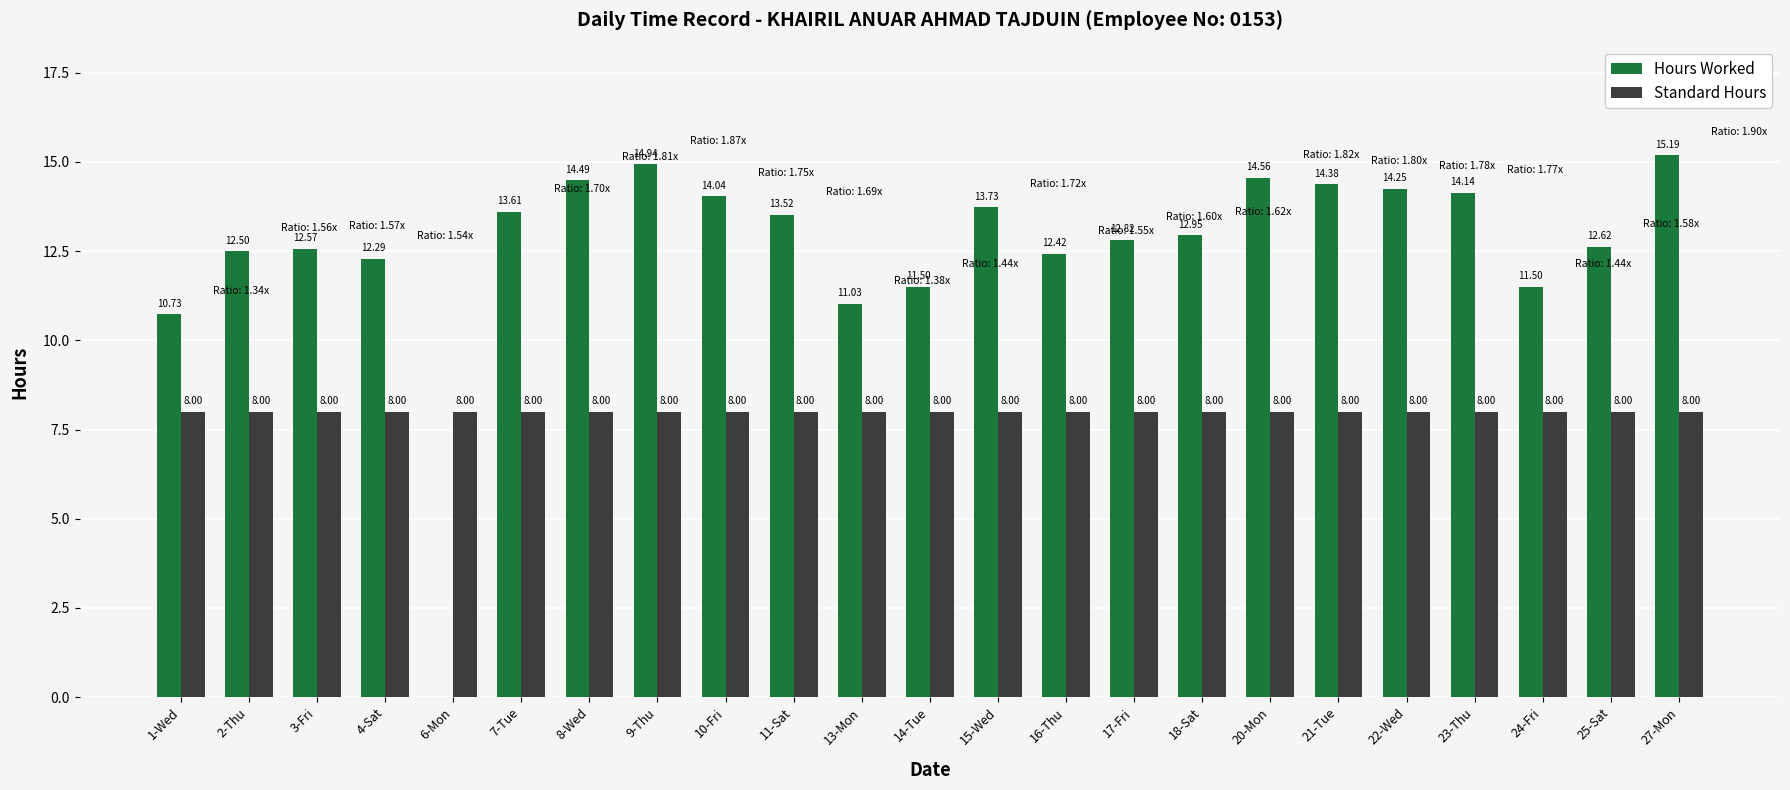

Which series has the largest range (max minus min)?

Hours Worked